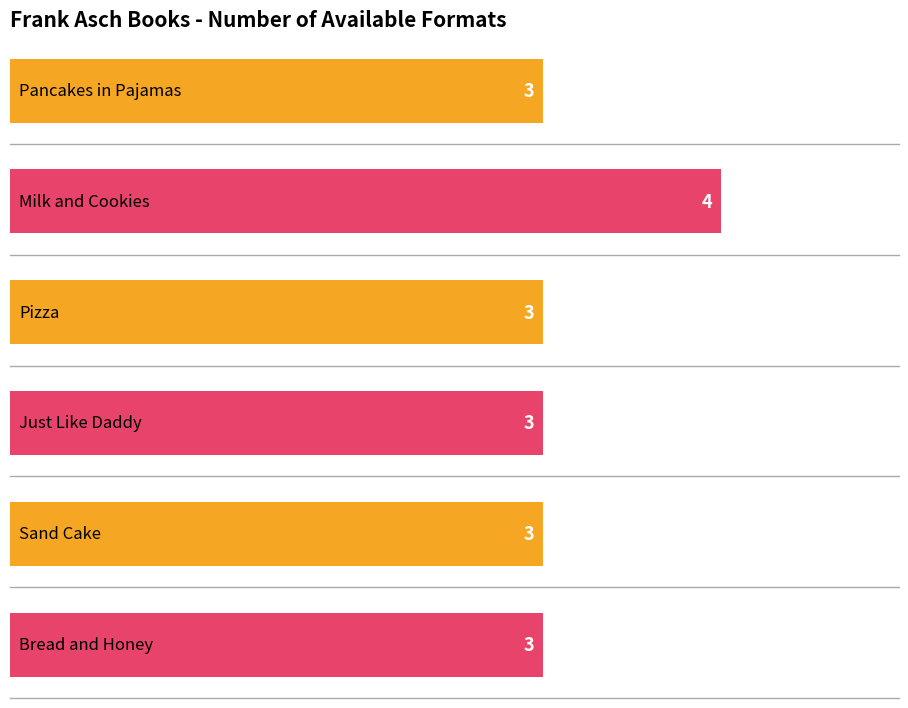

Reading left to right, transcribe all the data shown in this chart.

Pancakes in Pajamas=3	Milk and Cookies=4	Pizza=3	Just Like Daddy=3	Sand Cake=3	Bread and Honey=3